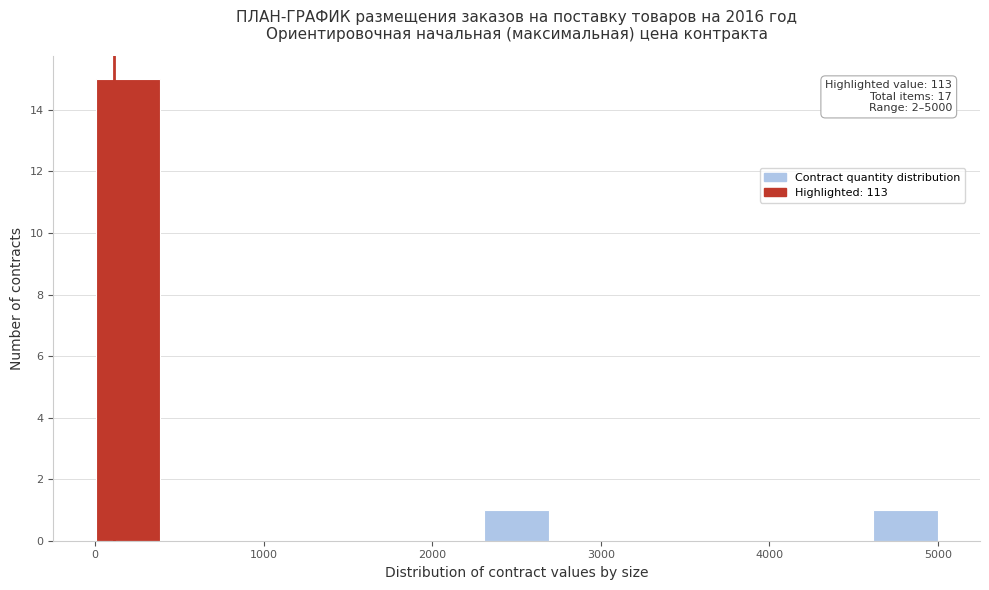

Around what value on the x-axis is the tallest bar? Give the approximate position of its centre, as read against the axis.

200